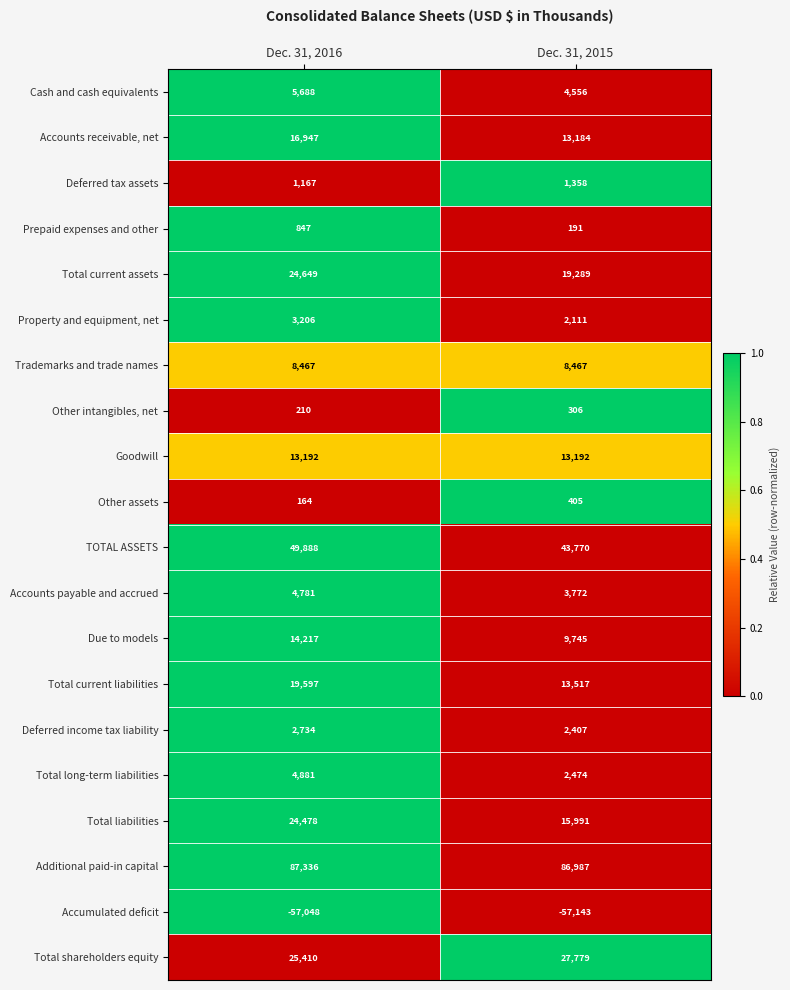

Which series has the widest spread of values?

Total liabilities